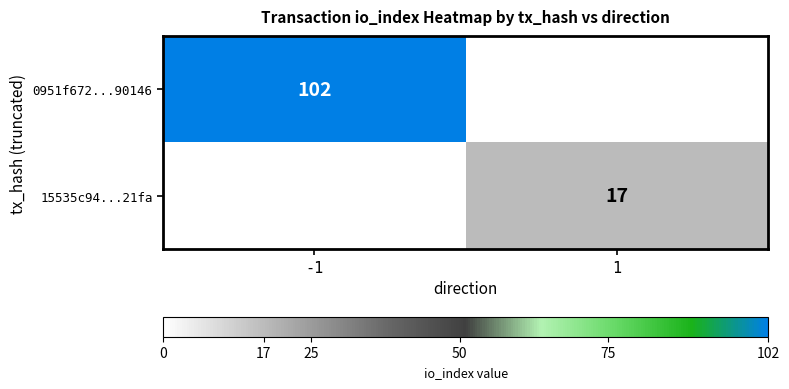

The 15535c94...21fa series shows 22.8 at 1. True or false?

False